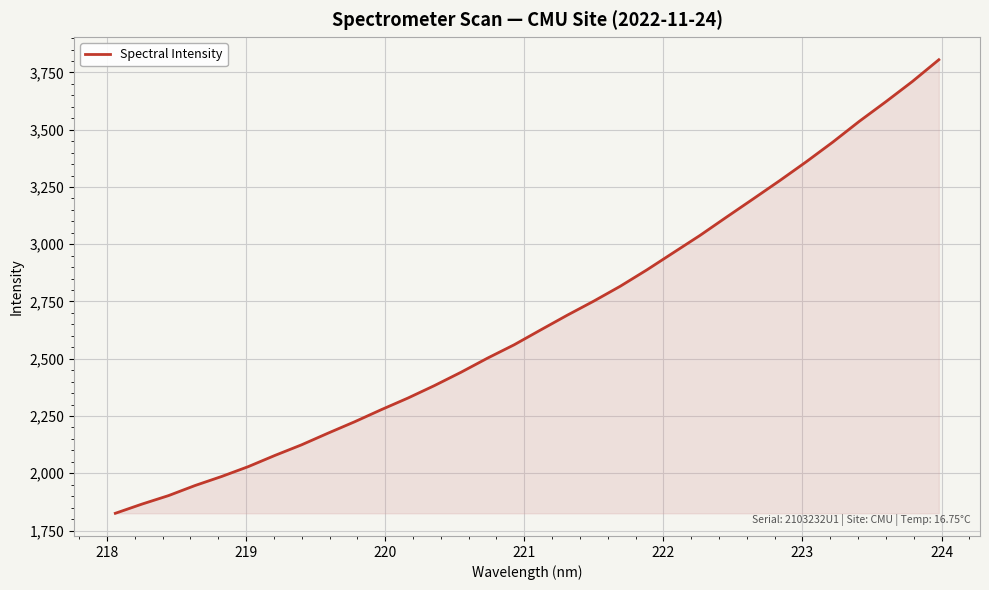

What is the maximum value shown in the chart?

3805.4